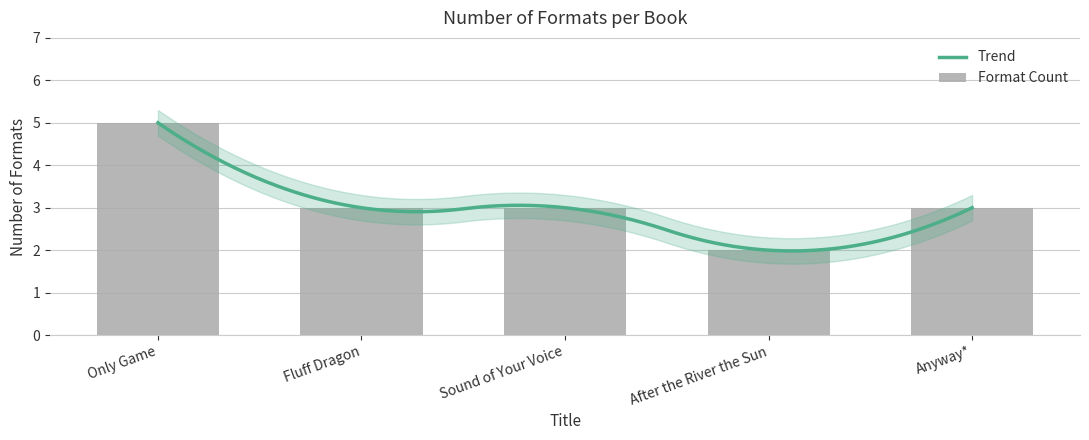

What is the difference between the maximum and minimum values?

3